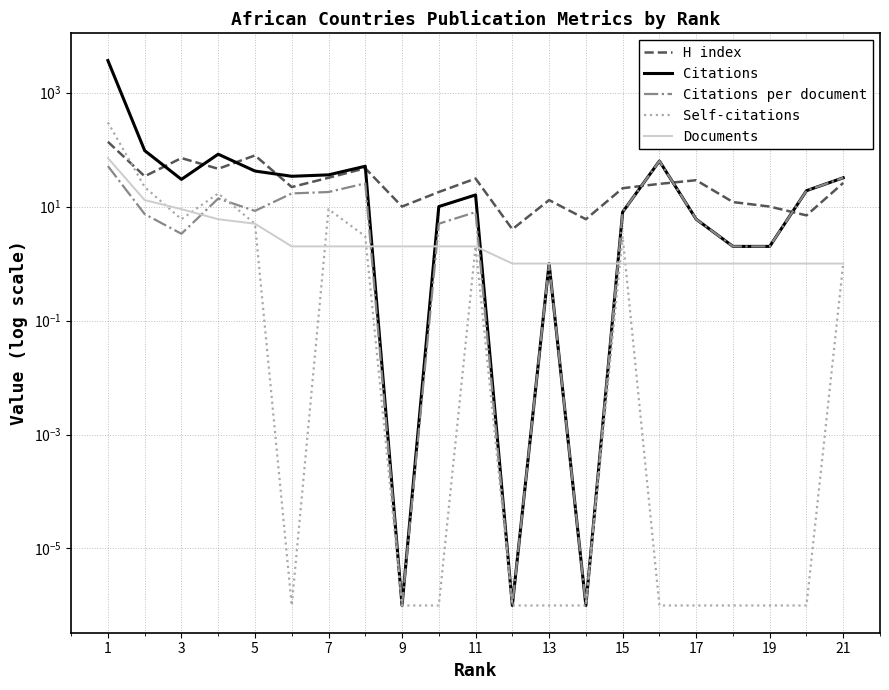

At which label does Citations reach its peak?

1